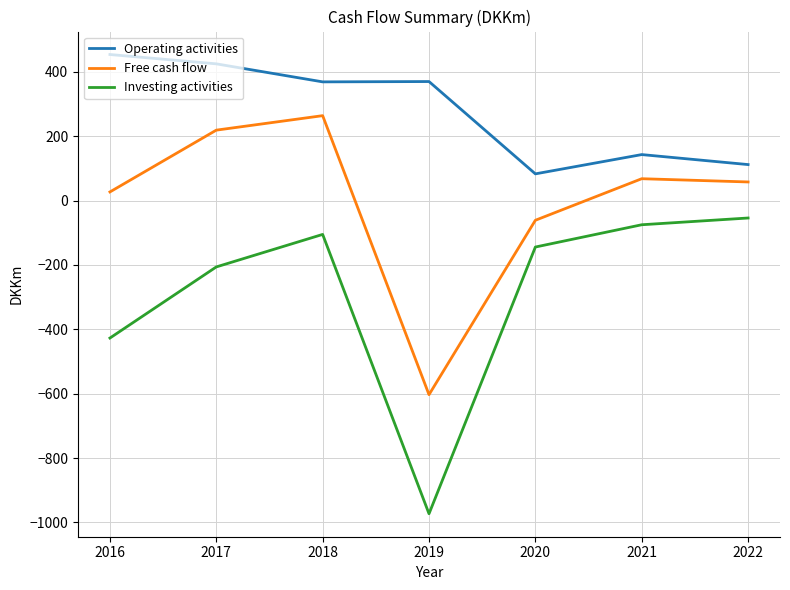

Which series changed the most between 2016 and 2017?

Investing activities